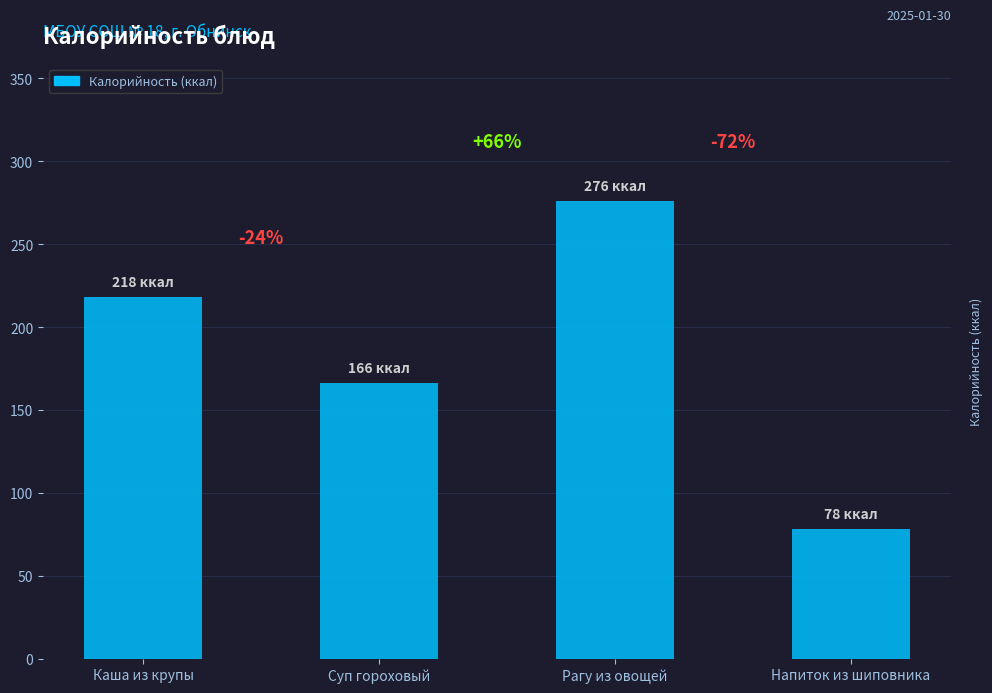

How many bars are there in total?

4